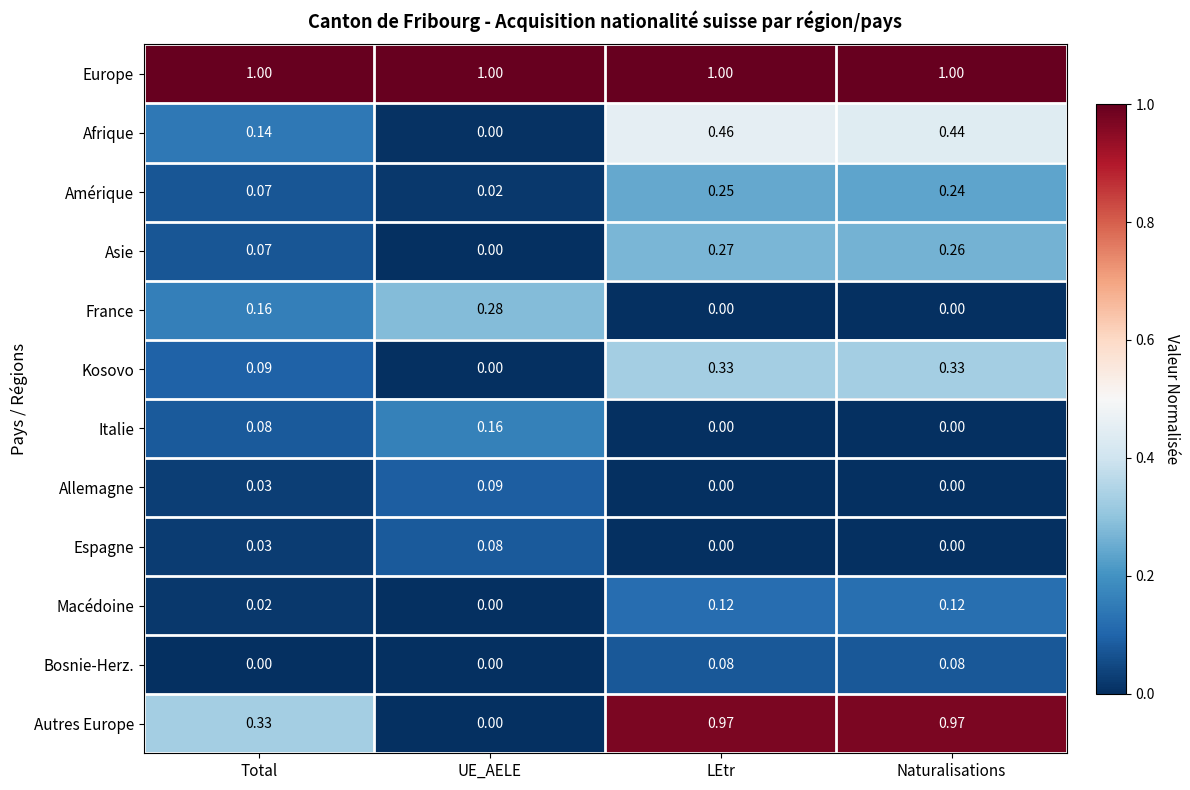

Which series changed the most between Total and UE_AELE?

Autres Europe